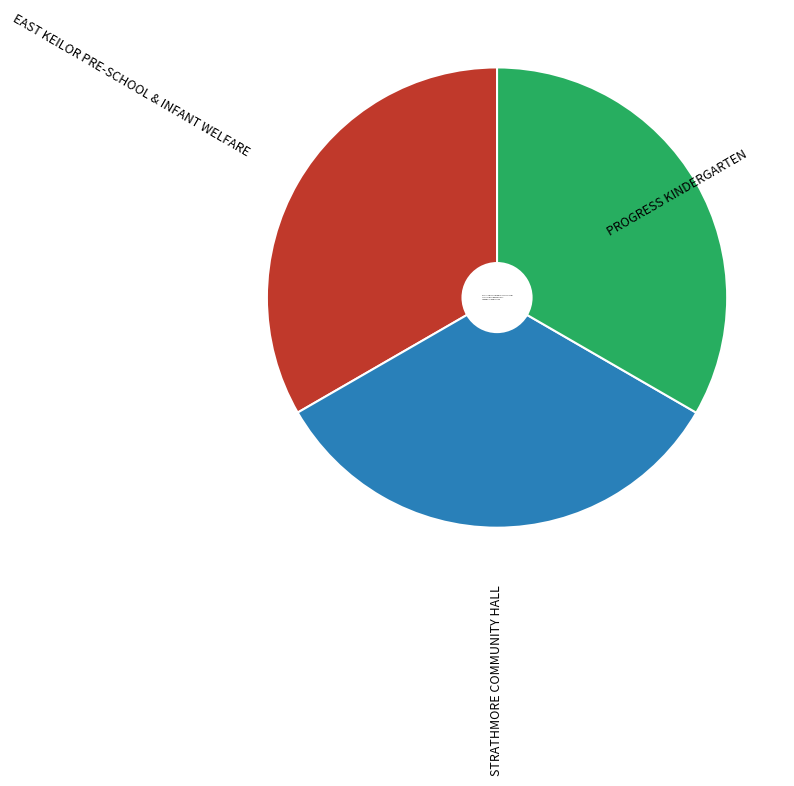

The STRATHMORE COMMUNITY HALL slice represents 38% of the pie. True or false?

False